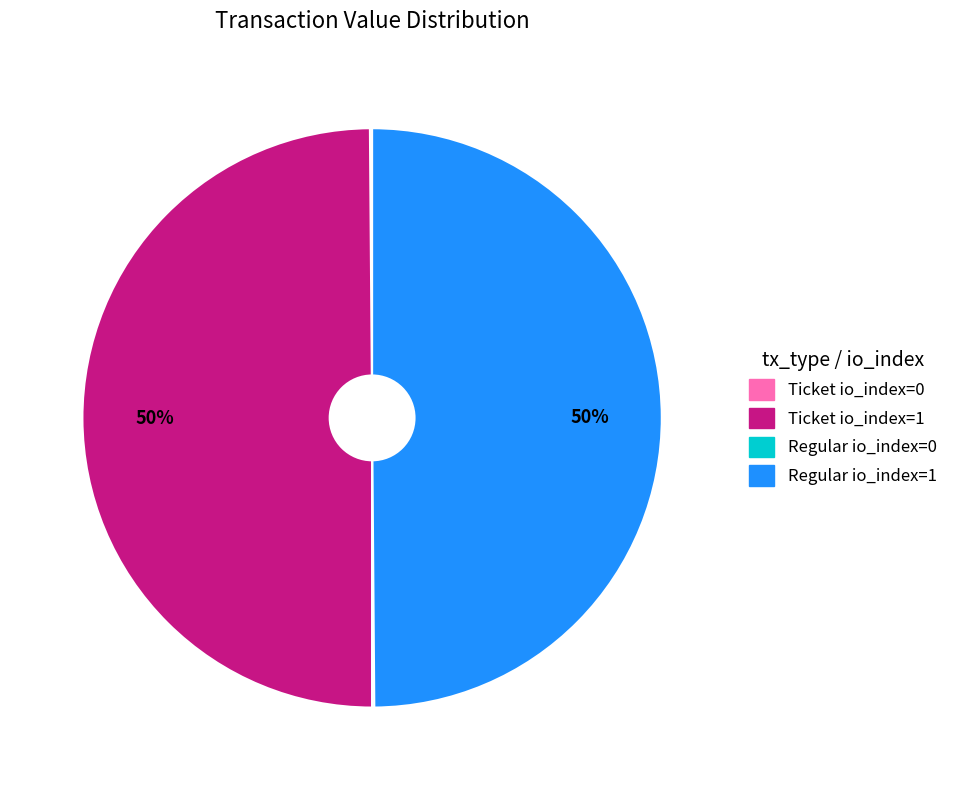

Is it true that Ticket io_index=1 is 60% of the pie?

False